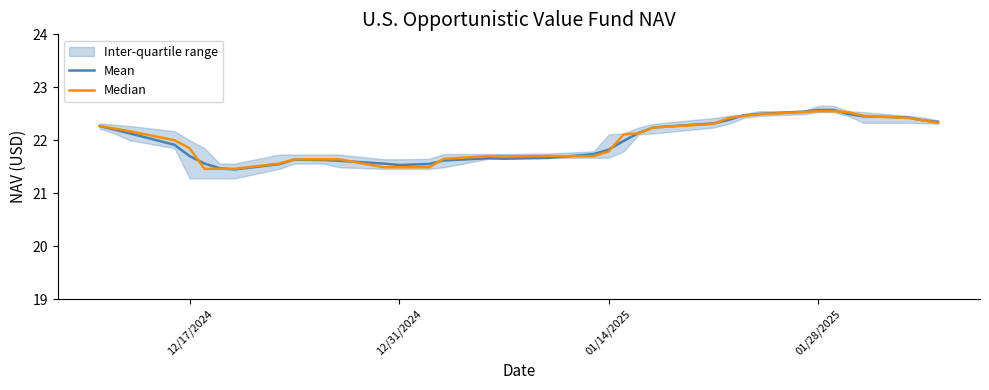

Is the value of Mean at 14 greater than the value of Median at 01/28/2025?

No